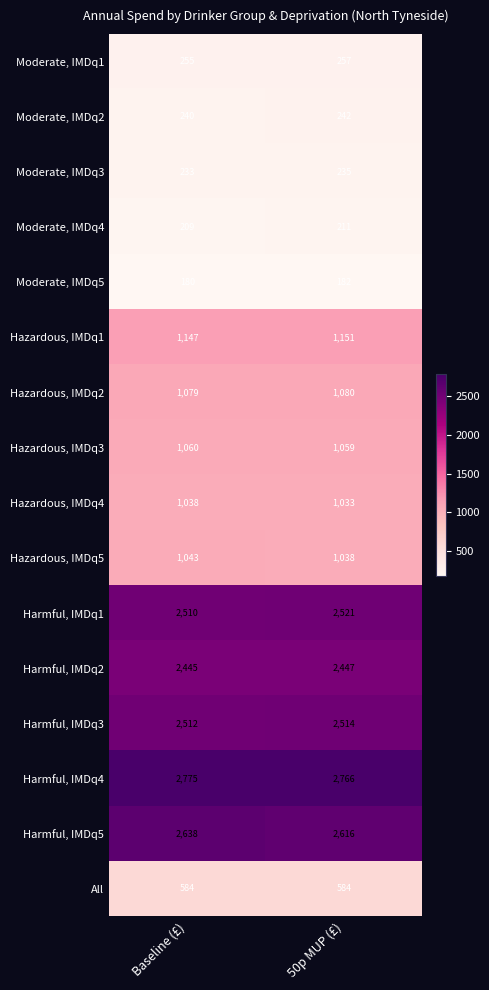

Which category has the highest value across all series?

Baseline (£)